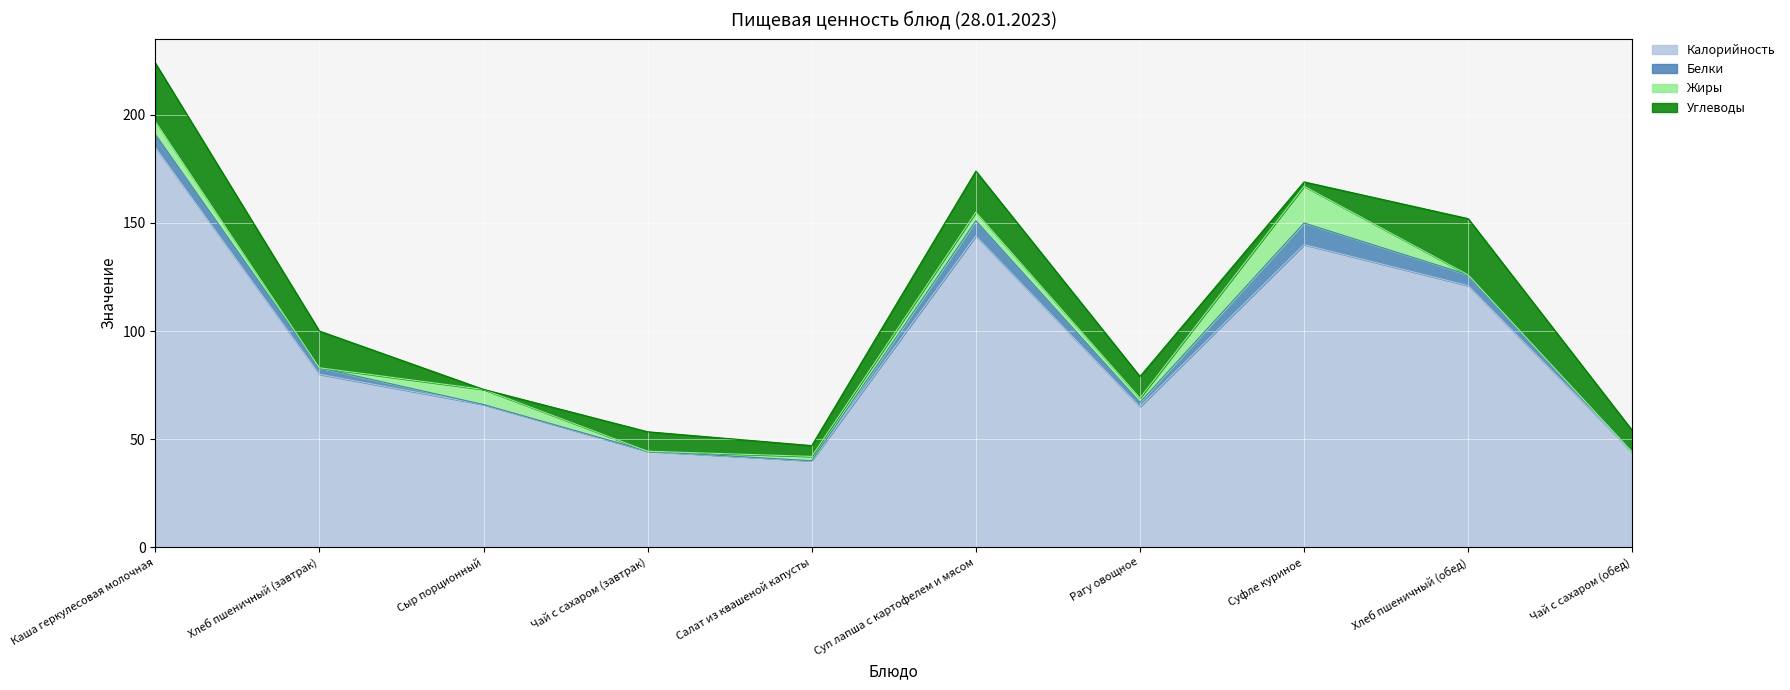

What is the sum of all Калорийность values?

929.4